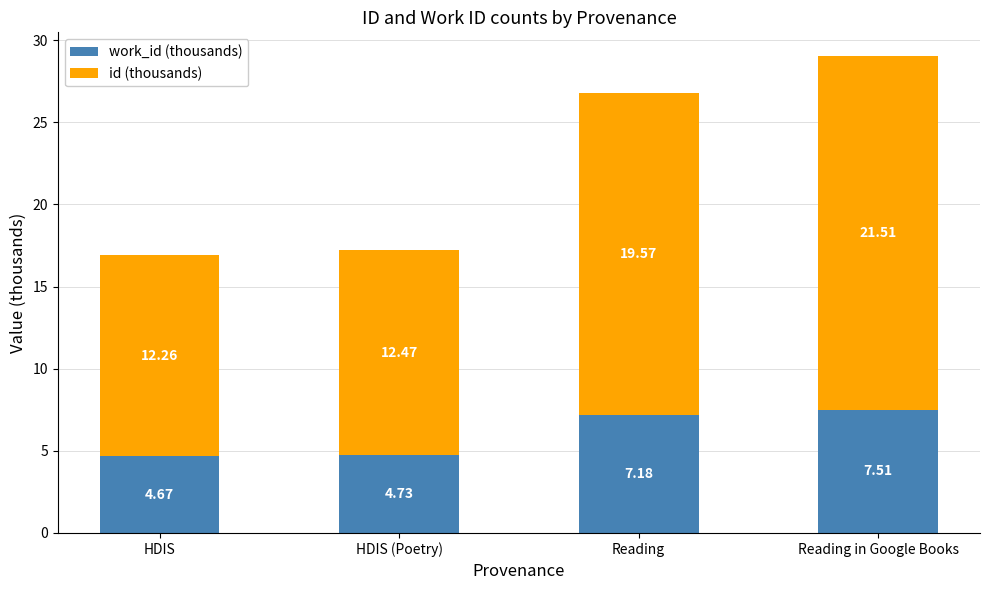

What is the total value across all series at HDIS (Poetry)?

17.2